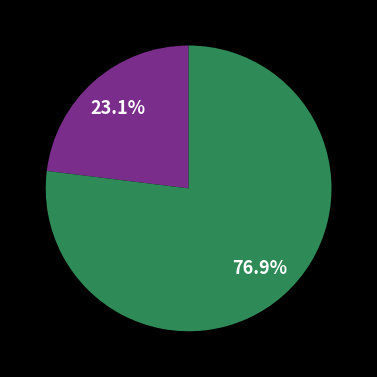

Is there a majority slice in this chart?

Yes